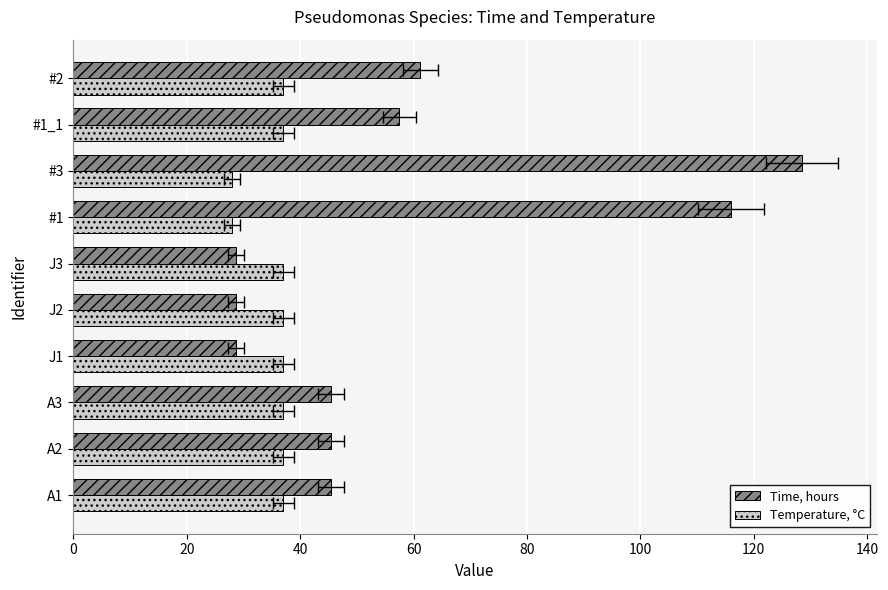

Which series changed the most between A1 and #3?

Time, hours